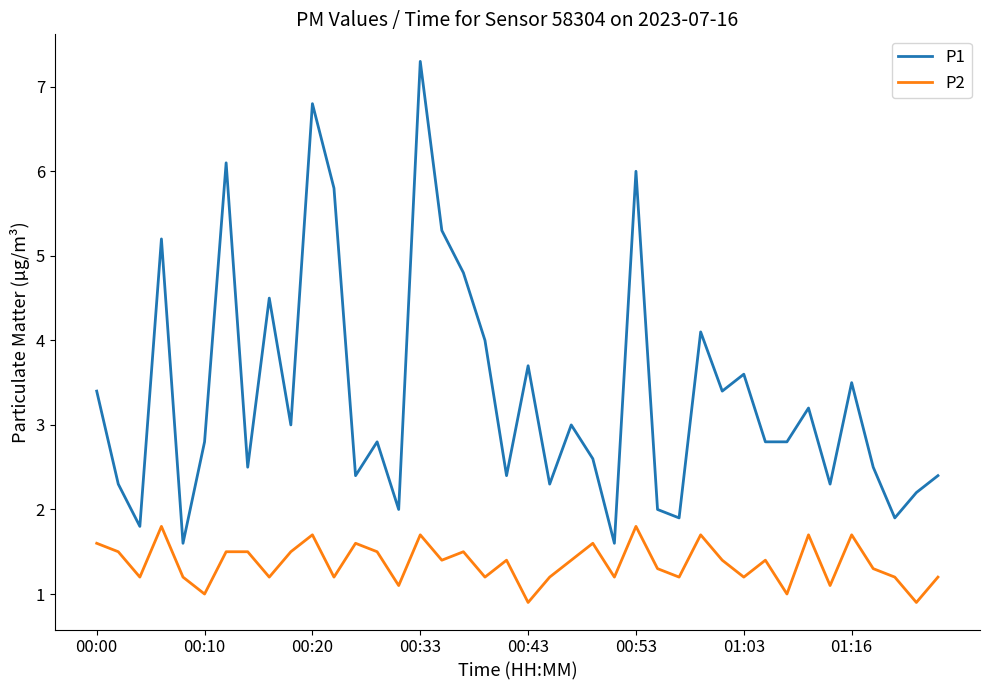

Reading right to left, transcribe all the data shown in this chart.

P1: 2.4	2.2	1.9	2.5	3.5	2.3	3.2	2.8	2.8	3.6	3.4	4.1	1.9	2.0	6.0	1.6	2.6	3.0	2.3	3.7	2.4	4.0	4.8	5.3	7.3	2.0	2.8	2.4	5.8	6.8	3.0	4.5	2.5	6.1	2.8	1.6	5.2	1.8	2.3	3.4
P2: 1.2	0.9	1.2	1.3	1.7	1.1	1.7	1.0	1.4	1.2	1.4	1.7	1.2	1.3	1.8	1.2	1.6	1.4	1.2	0.9	1.4	1.2	1.5	1.4	1.7	1.1	1.5	1.6	1.2	1.7	1.5	1.2	1.5	1.5	1.0	1.2	1.8	1.2	1.5	1.6